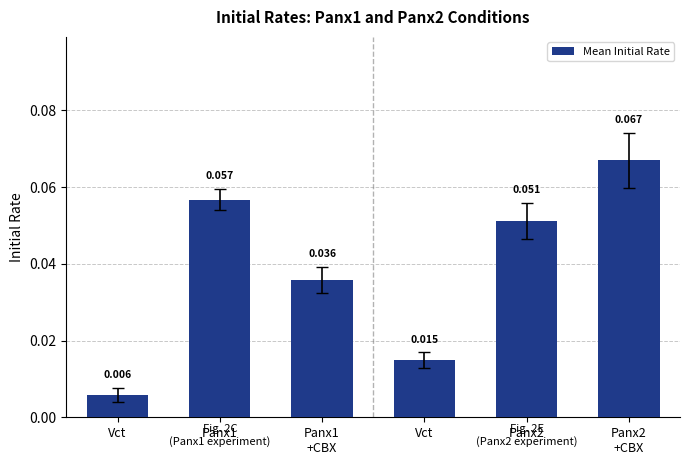

The value at Panx1 is 0.0. True or false?

False